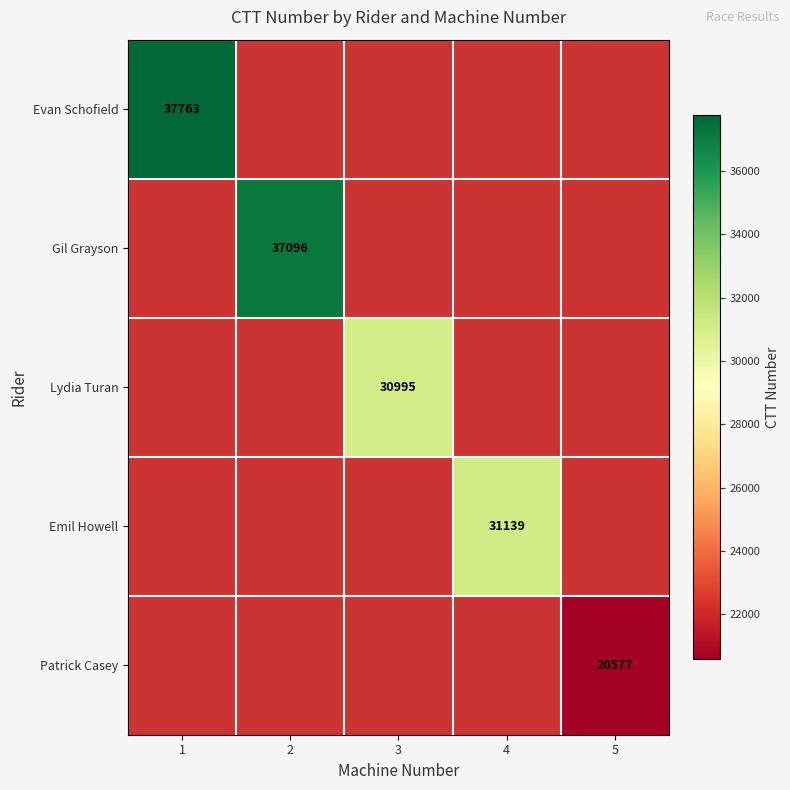

How many distinct data groups are displayed?

5